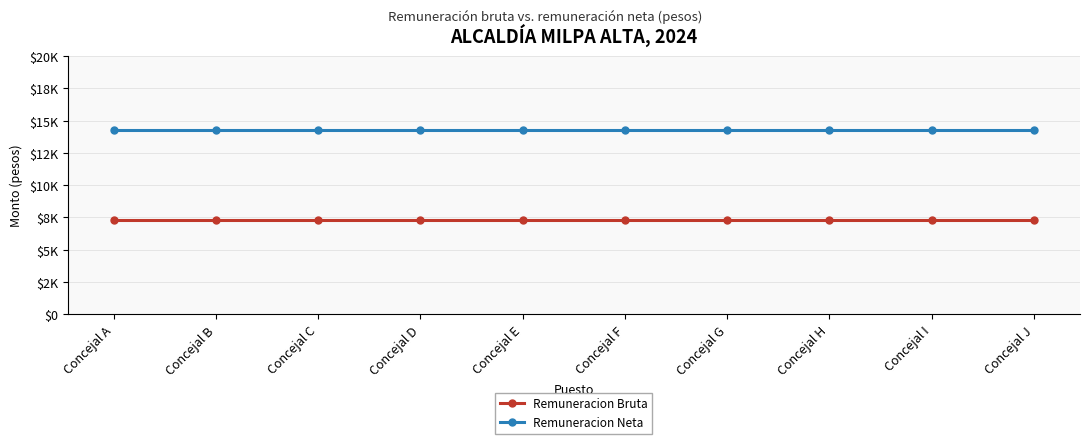

At Concejal I, list the series in order from largest to smallest.

Remuneracion Neta, Remuneracion Bruta